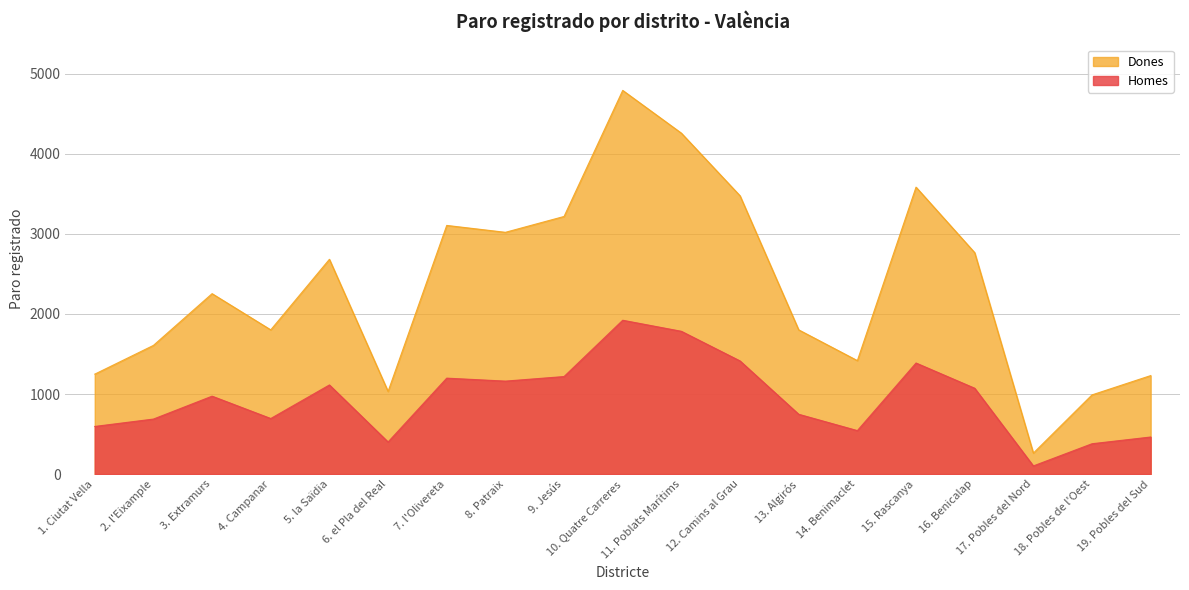

Does the chart display data point markers on the line(s)?

No